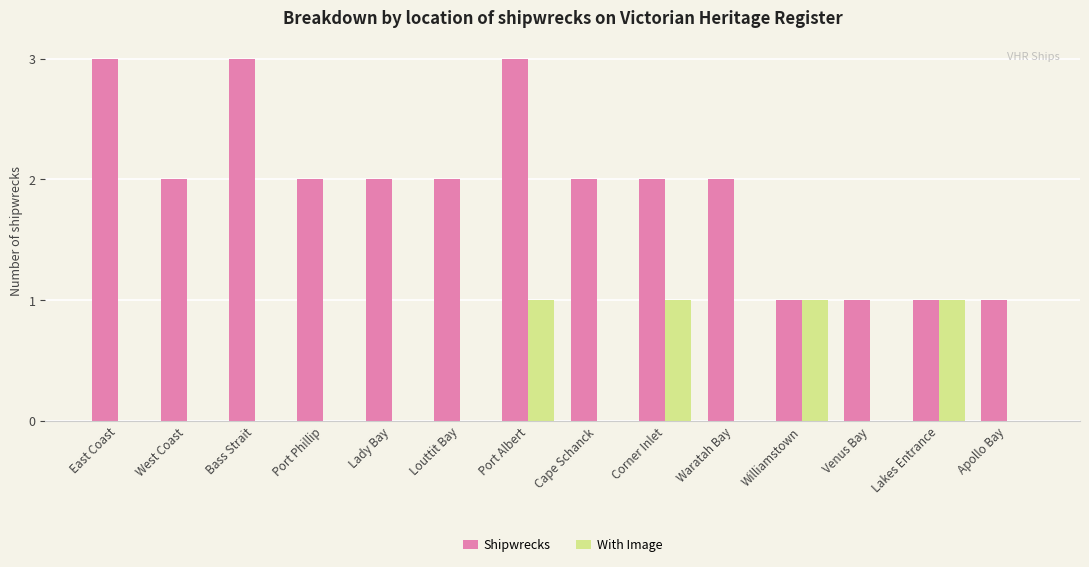

Which series has the largest range (max minus min)?

Shipwrecks